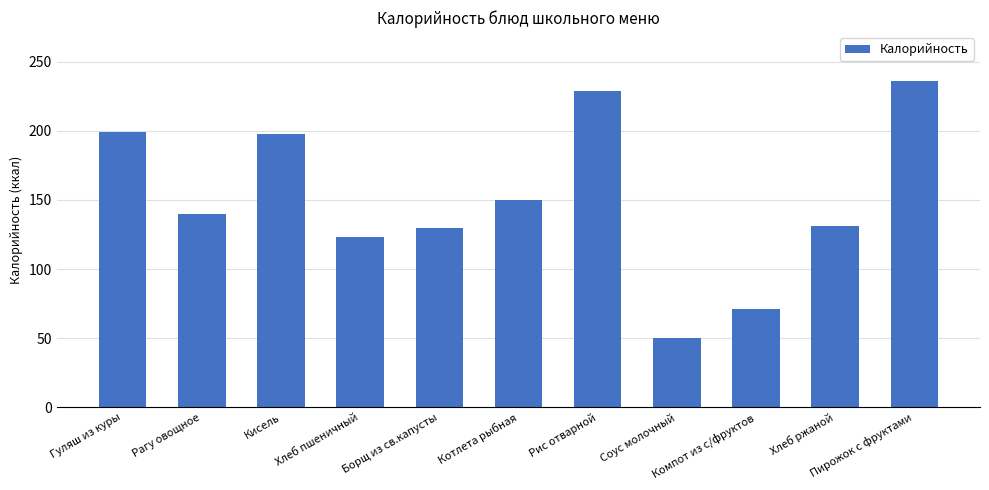

What is the value of the 5th bar from the left?

130